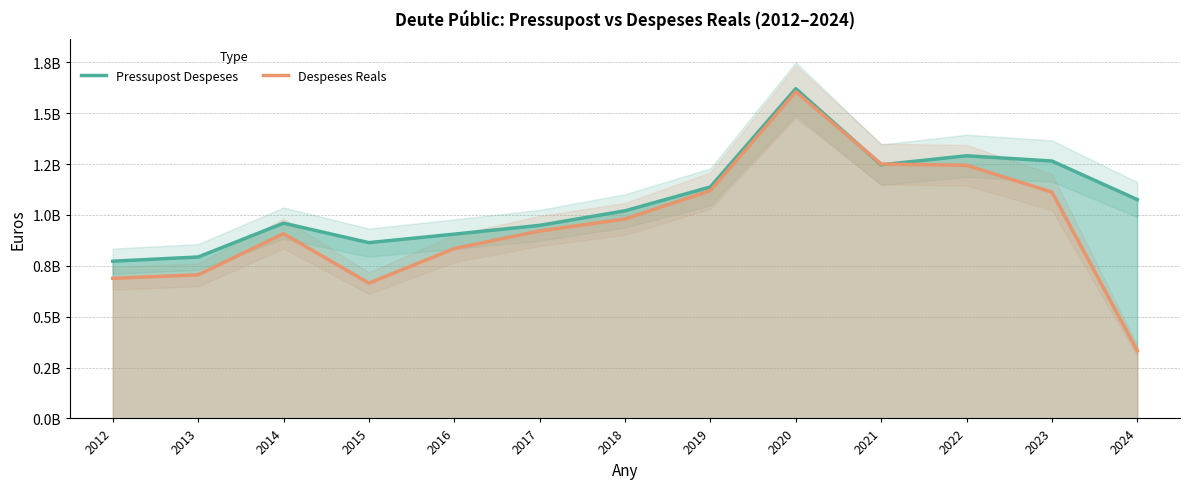

What is the value of the Despeses Reals point at the 6th from the left?

921146513.5